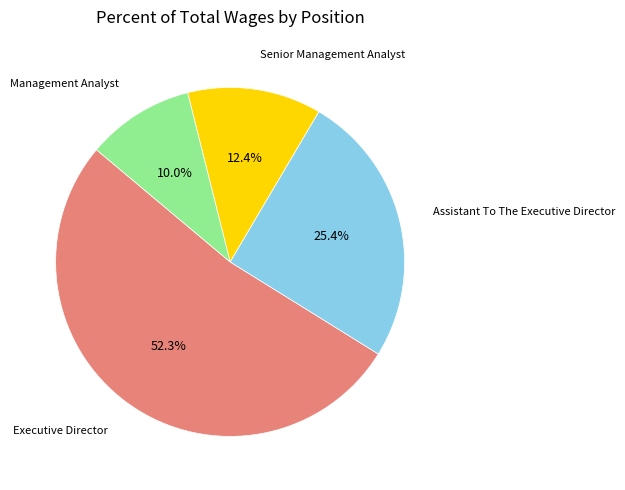

Count the number of slices in the pie.

4